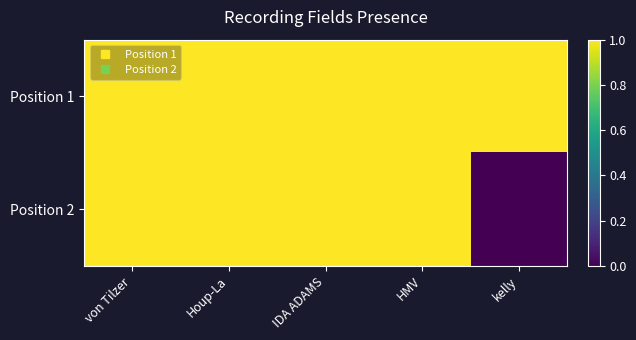

Which series has the largest total across all categories?

Position 1